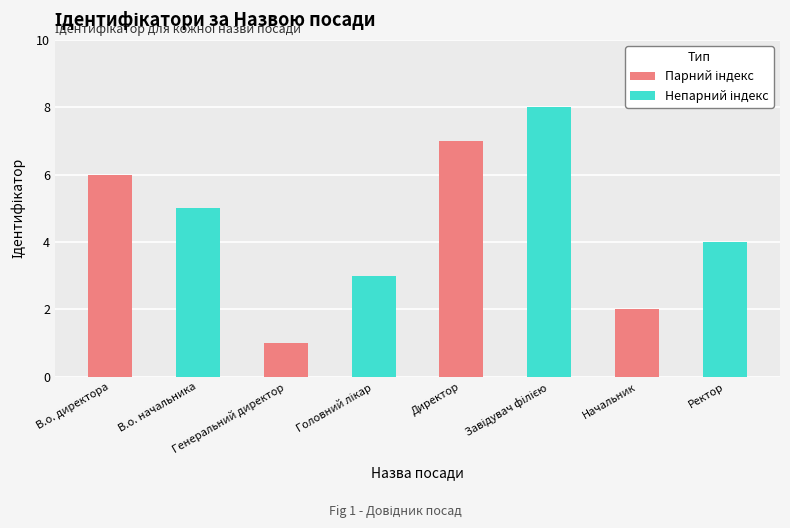

True or false: the data shows 1 at Начальник.

False